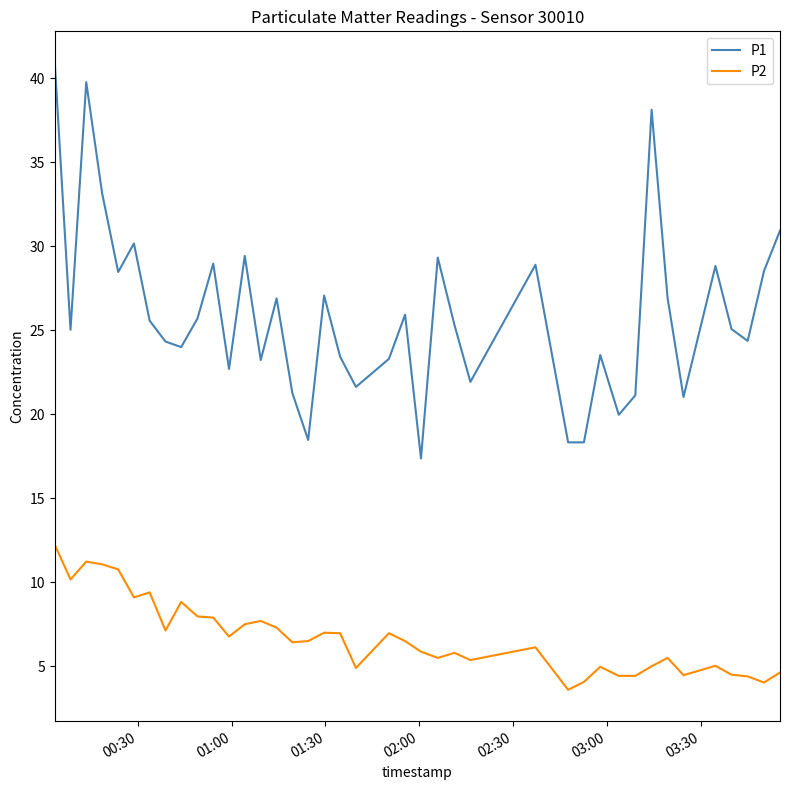

What is the difference between the maximum and minimum values in the P1 series?

23.6